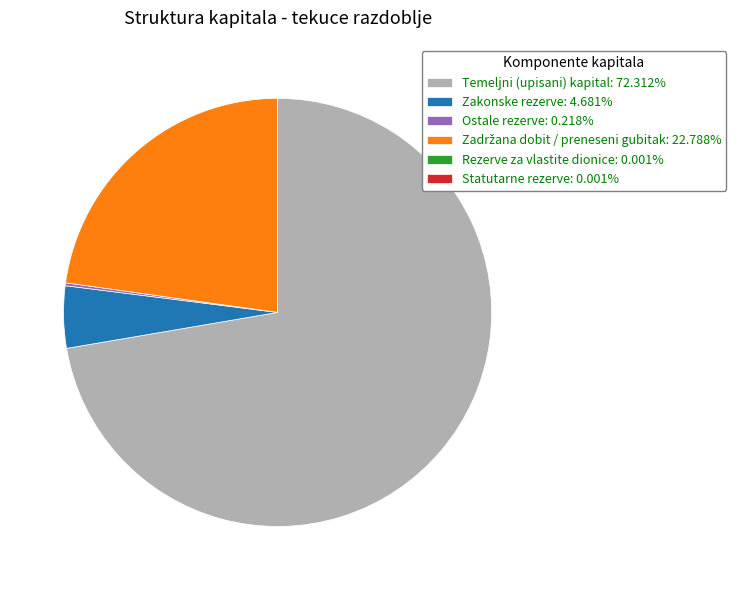

Does any single category account for the majority?

Yes